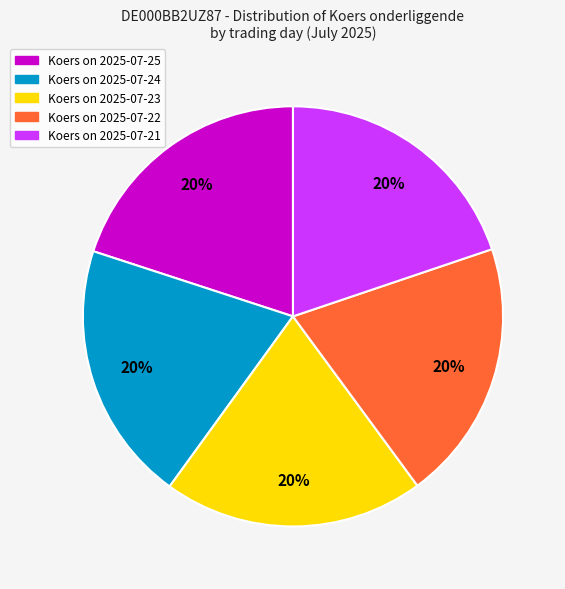

Is there any slice that represents more than half of the pie?

No